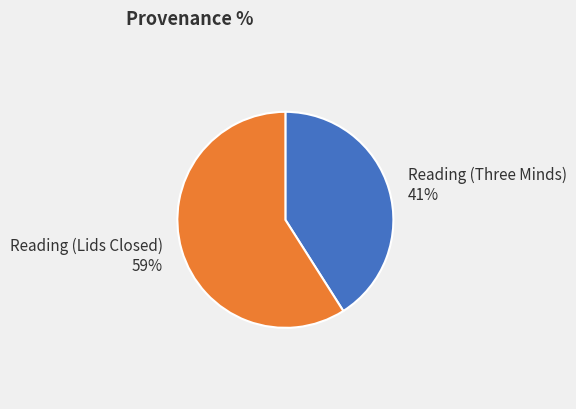

How many slices are in this pie chart?

2